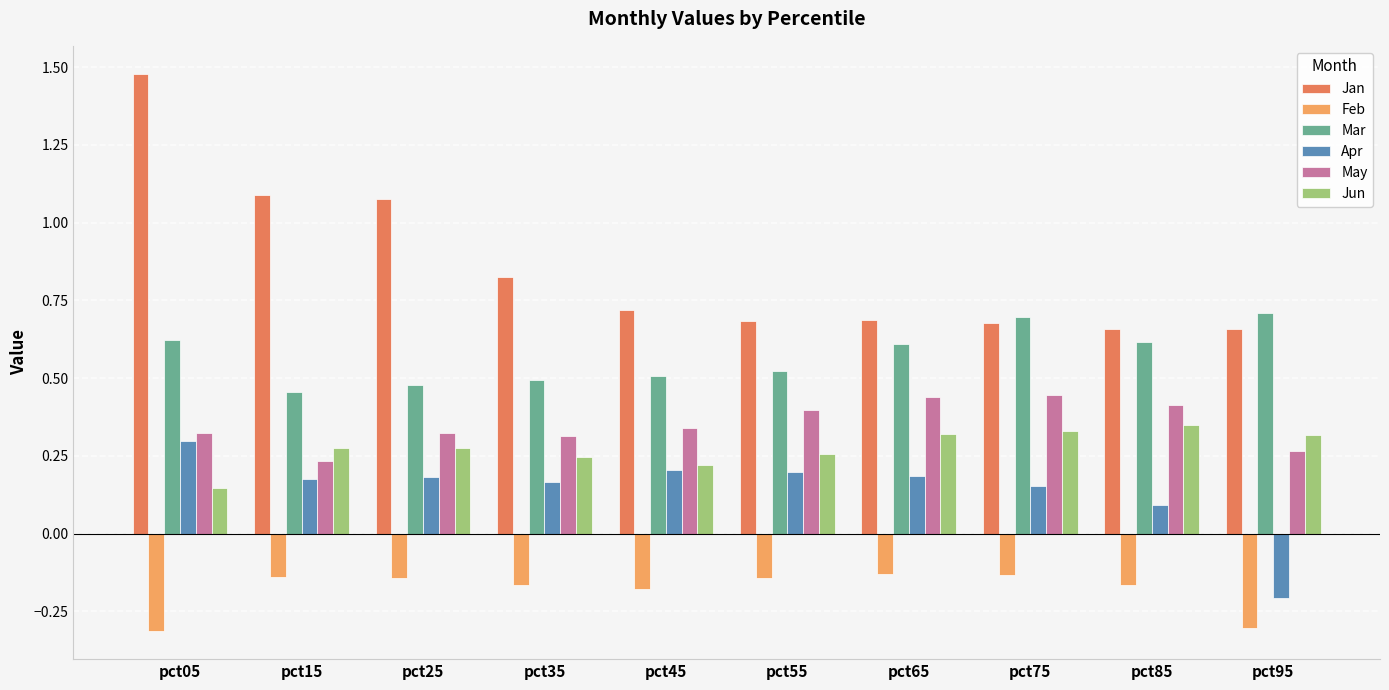

Count the Apr values in the range 0 to 1.

9